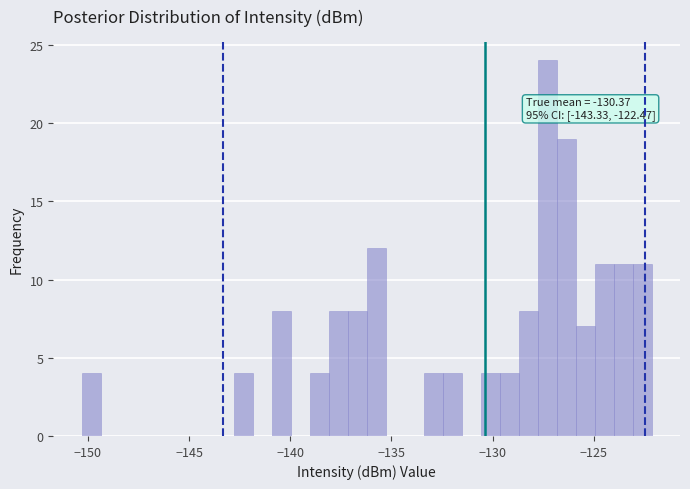

Around what value on the x-axis is the tallest bar? Give the approximate position of its centre, as read against the axis.

-127.5